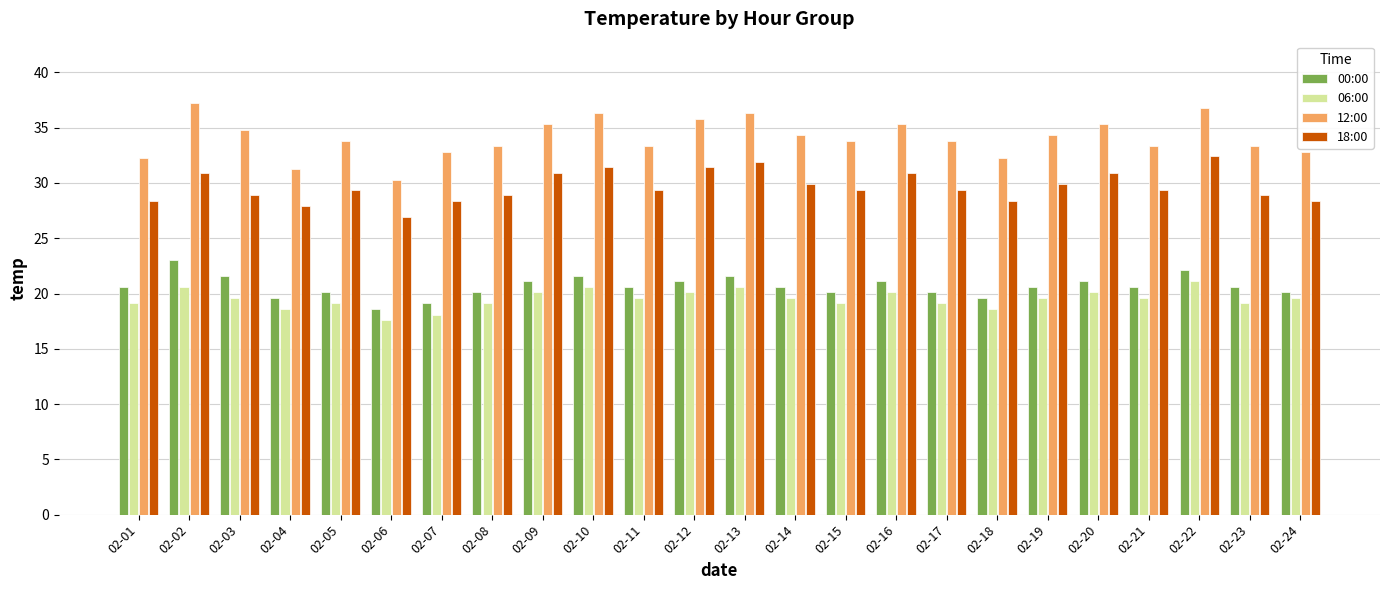

What is the difference between the highest and lowest values at 02-14?

14.7